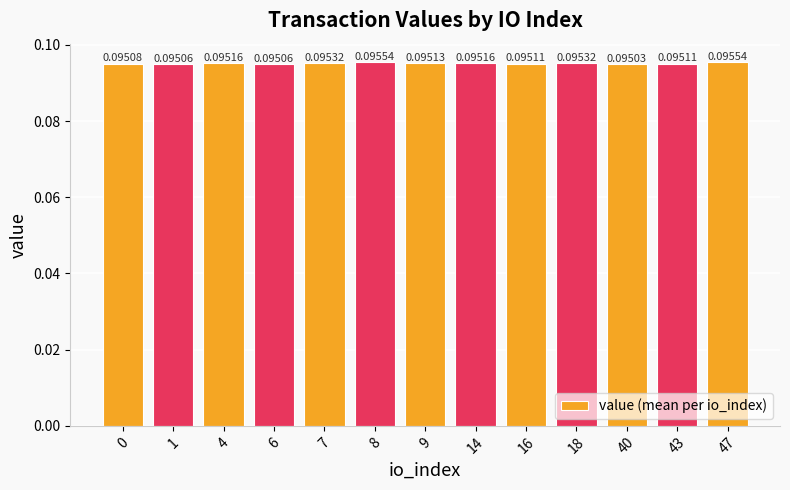

Which has a higher value, 9 or 40?

9